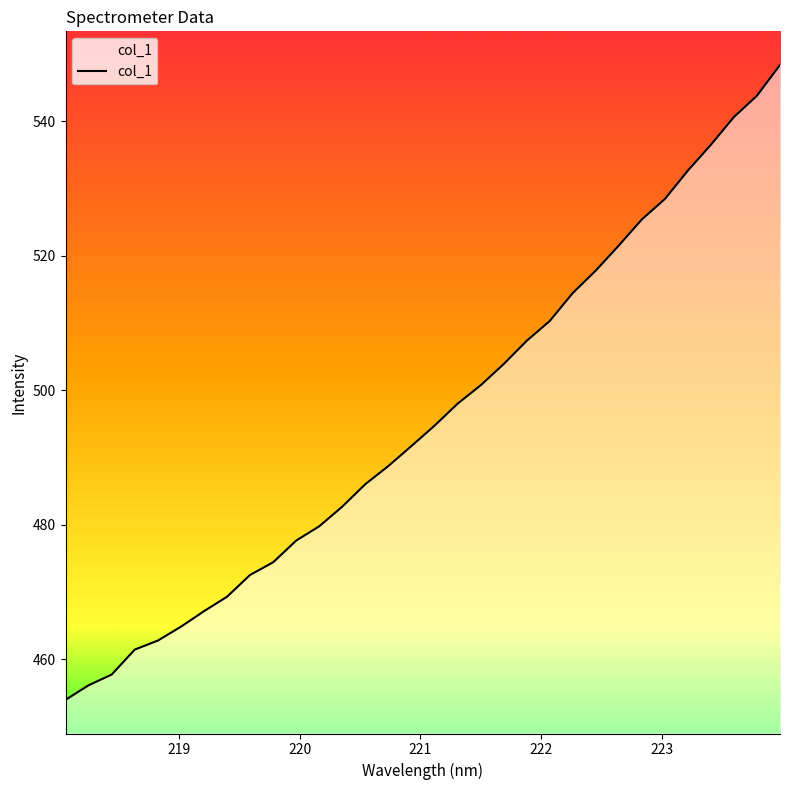

What is the difference between the maximum and minimum values?

94.4